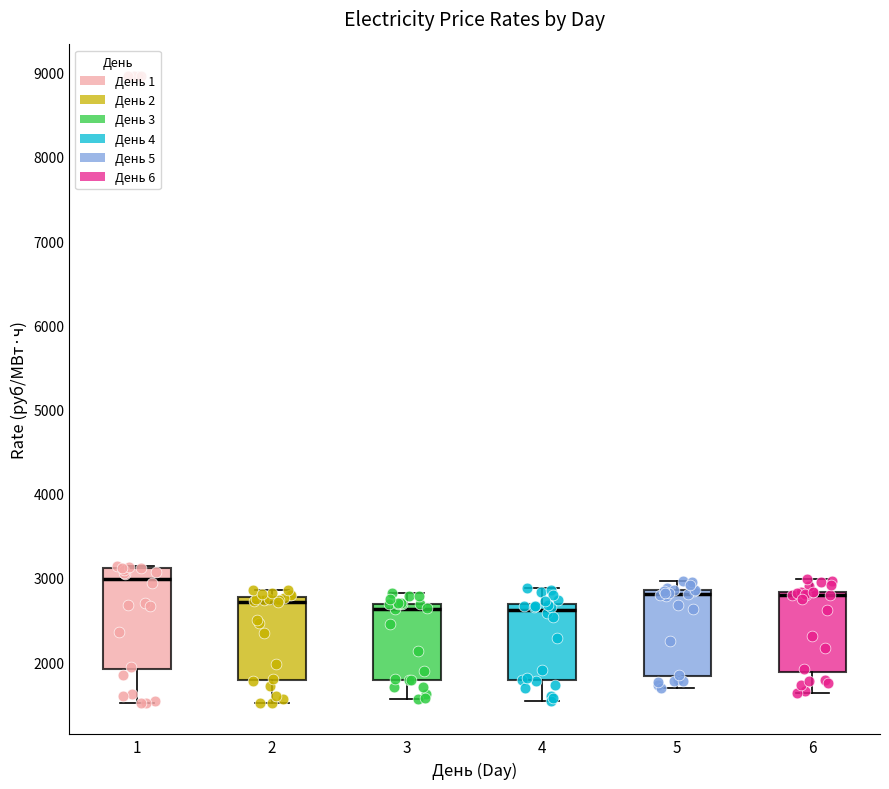

Reading left to right, read every box against the y-axis: the position of its median line, the range the box covers, and the ends of its whiskers. The values are not printed on the chart, so give them approximately, as read against the axis.

1: median 3000, box 1900 to 3100, whiskers 1500 to 3100
2: median 2700, box 1800 to 2800, whiskers 1500 to 2900
3: median 2600, box 1800 to 2700, whiskers 1600 to 2800
4: median 2600, box 1800 to 2700, whiskers 1500 to 2900
5: median 2800, box 1800 to 2900, whiskers 1700 to 3000
6: median 2800 (just below the box's upper edge), box 1900 to 2800, whiskers 1600 to 3000